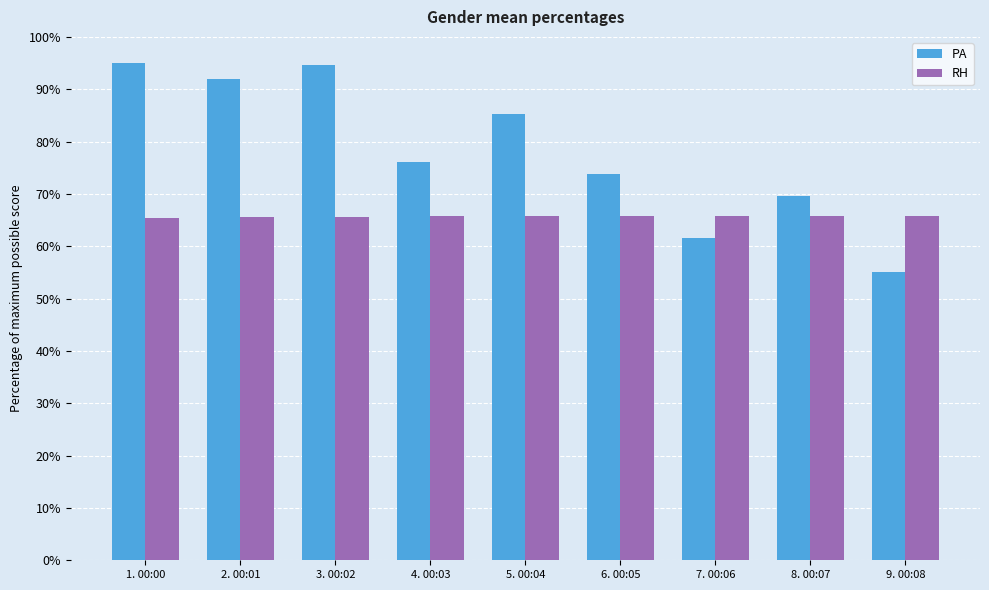

What is the greatest value displayed?

95.0